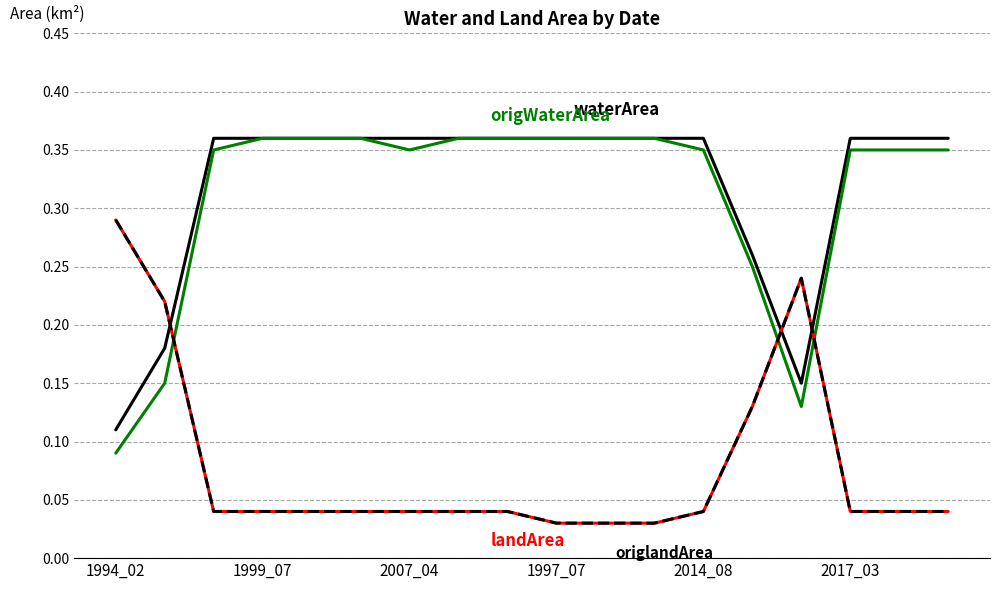

Does the chart have visible grid lines?

Yes